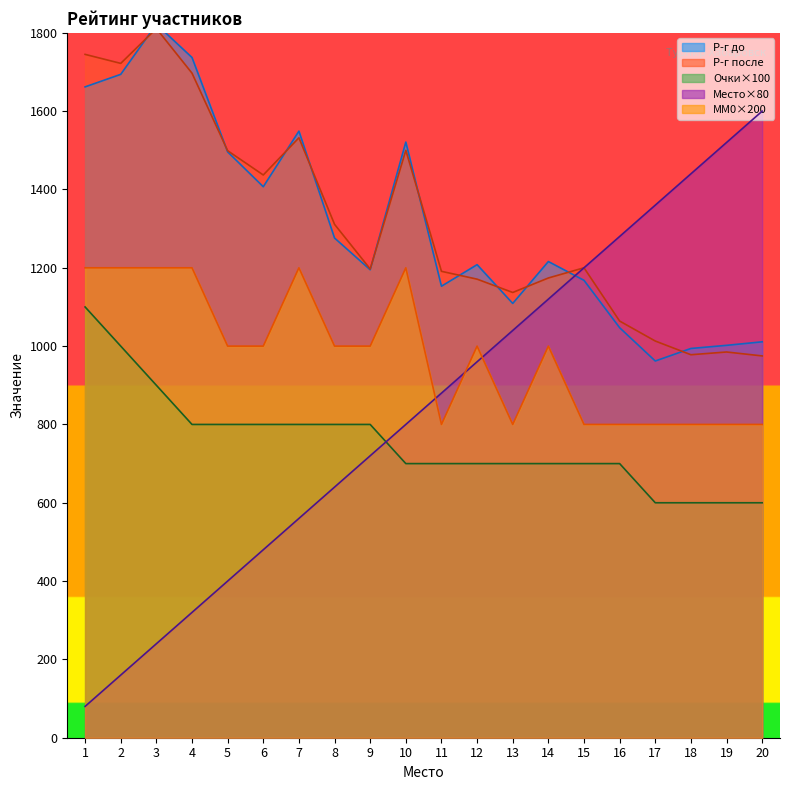

What value does the Место series have at 14, to the nearest 50?

1100